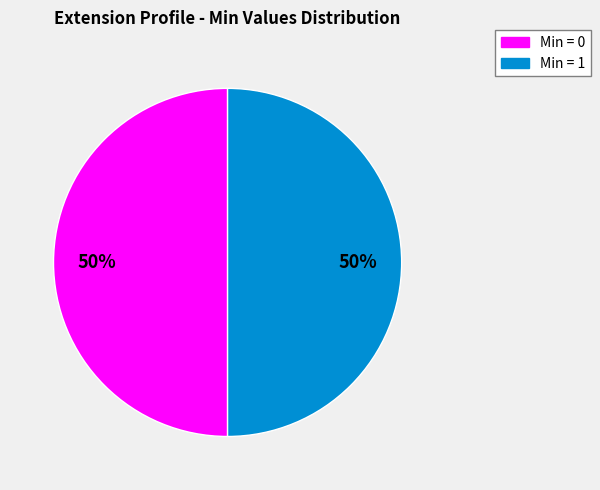

How many slices are in this pie chart?

2